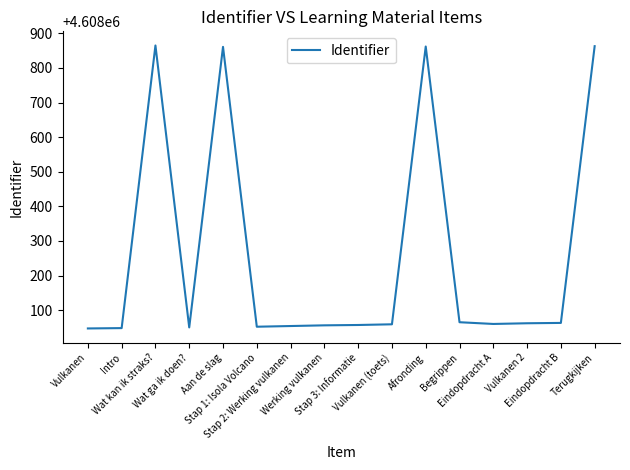

What is the change in value from Wat kan ik straks? to Stap 1: Isola Volcano?

-813